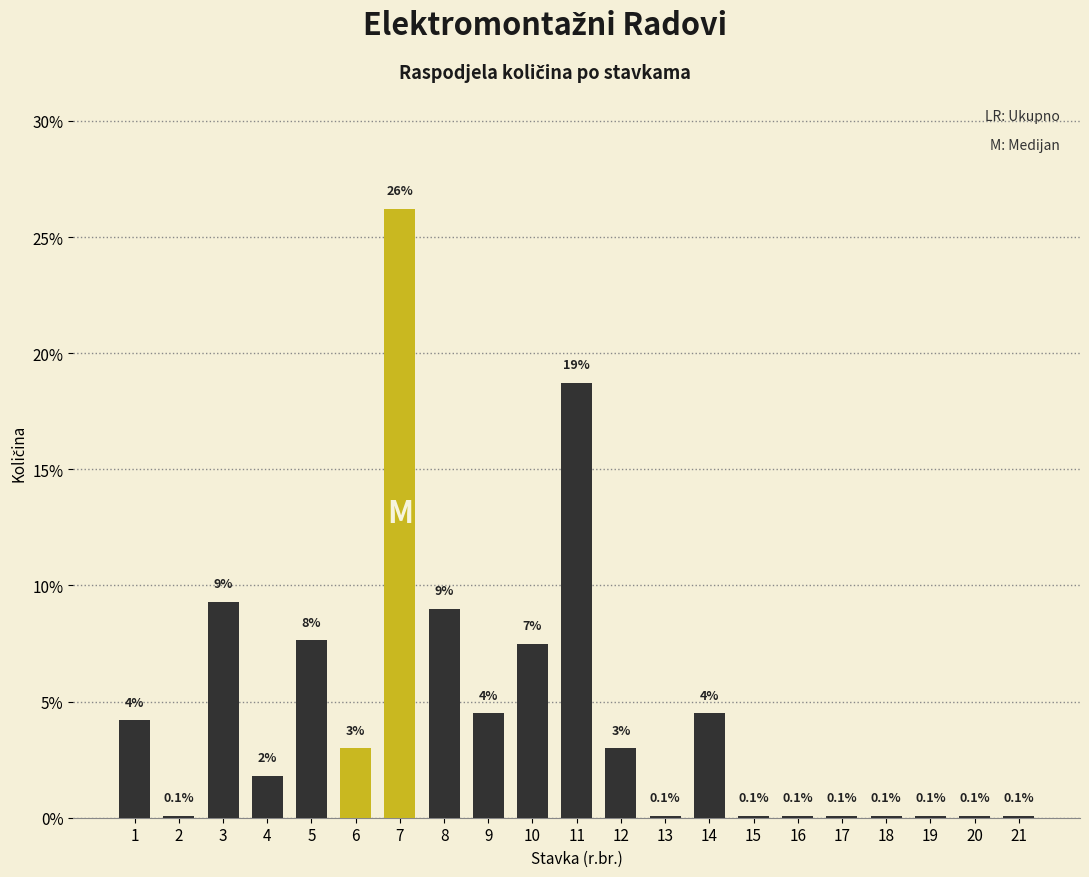

Is it true that the value at 19 is 0.1?

True